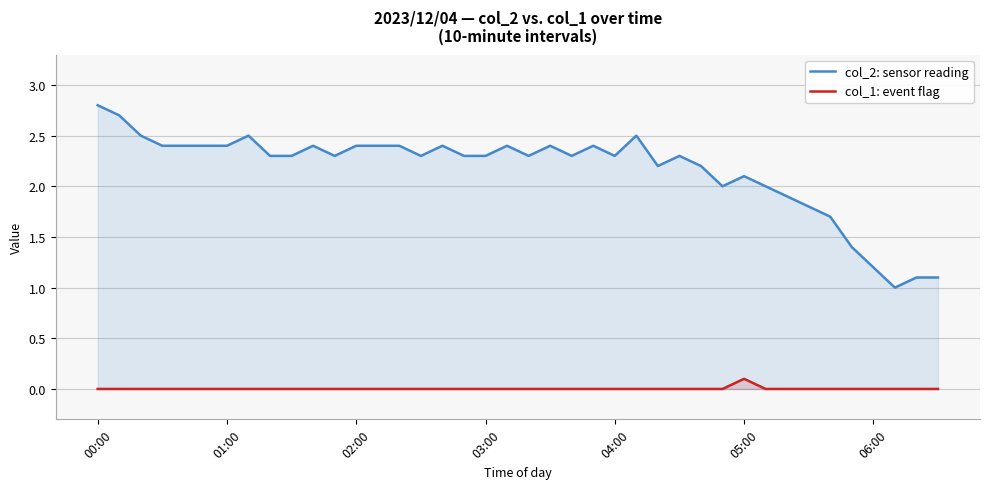

What position from the left is 37?

38